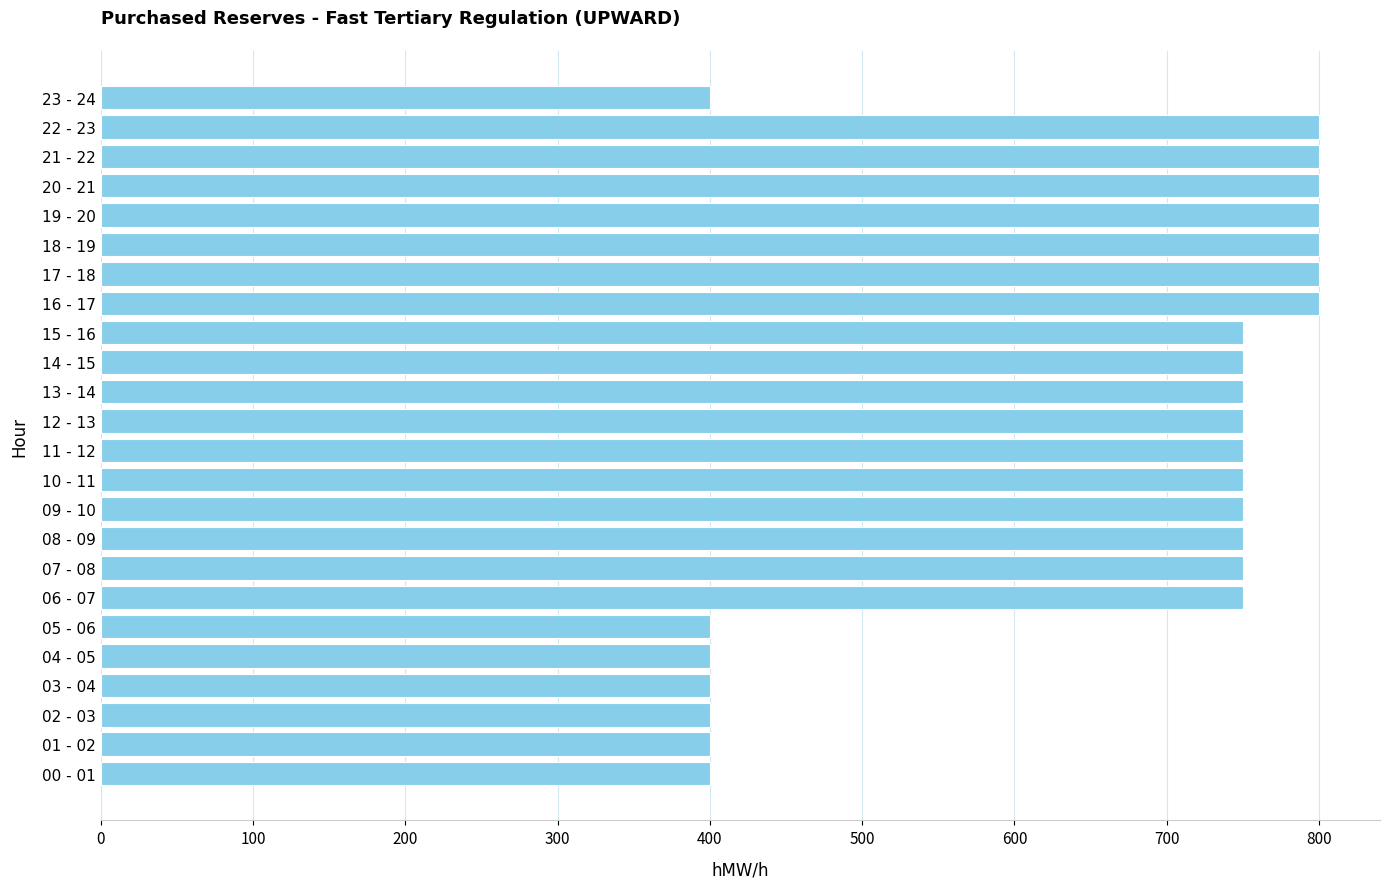

Approximately how many times larger is the value at 06 - 07 compared to 04 - 05?

1.9